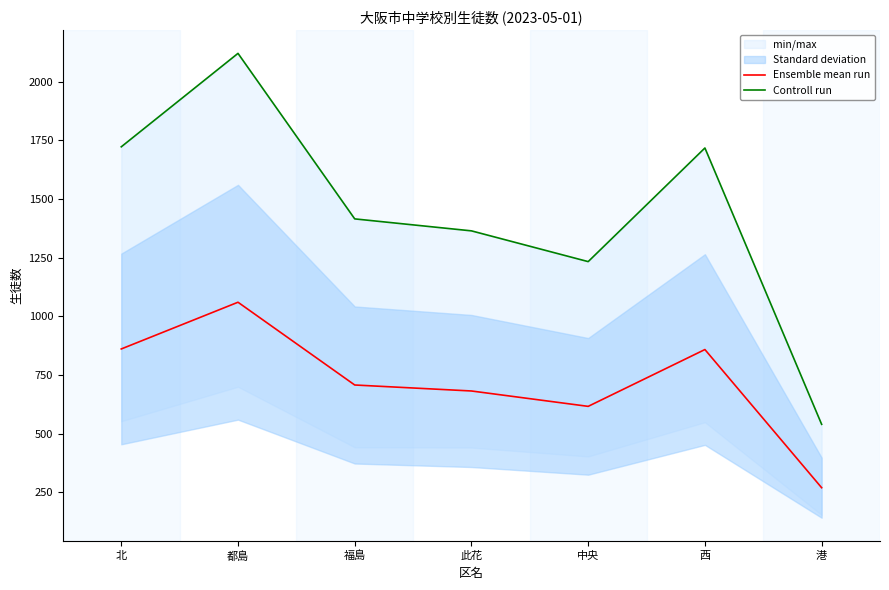

True or false: Ensemble mean run has a value of 858.5 at 西.

True